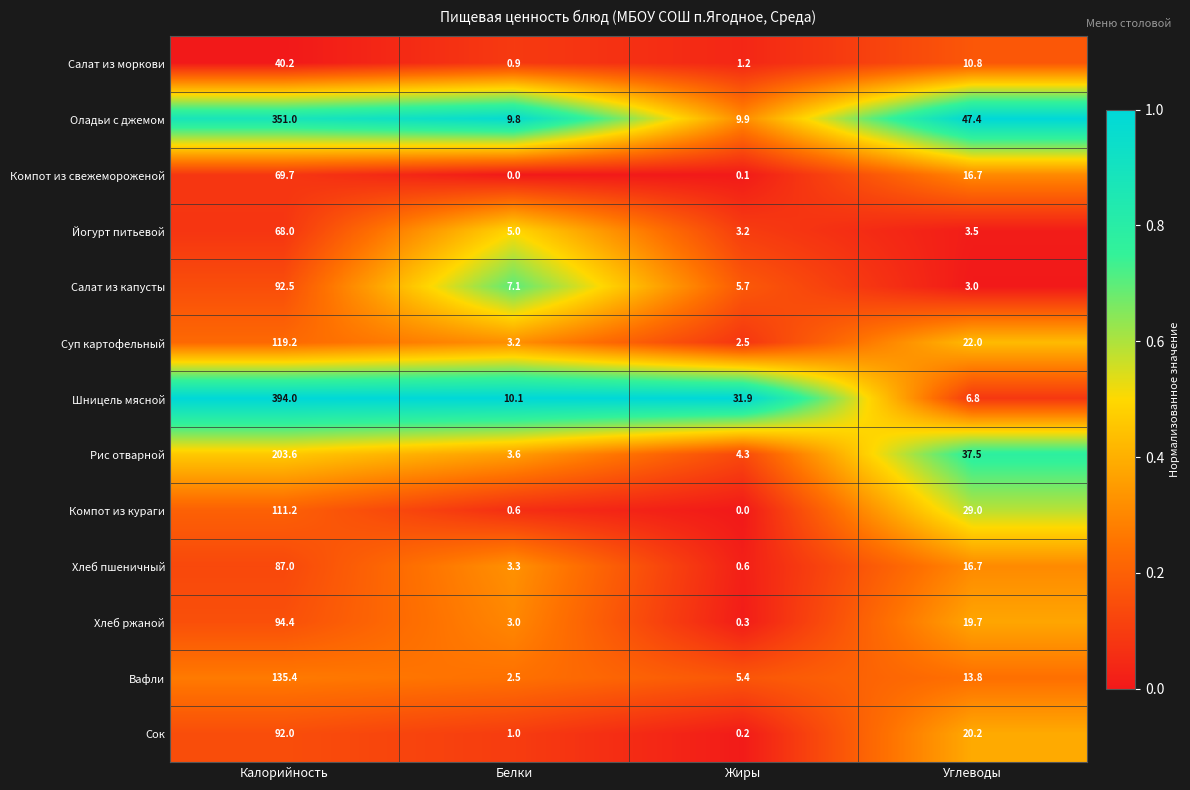

What is the average value of the Хлеб пшеничный series?

26.9